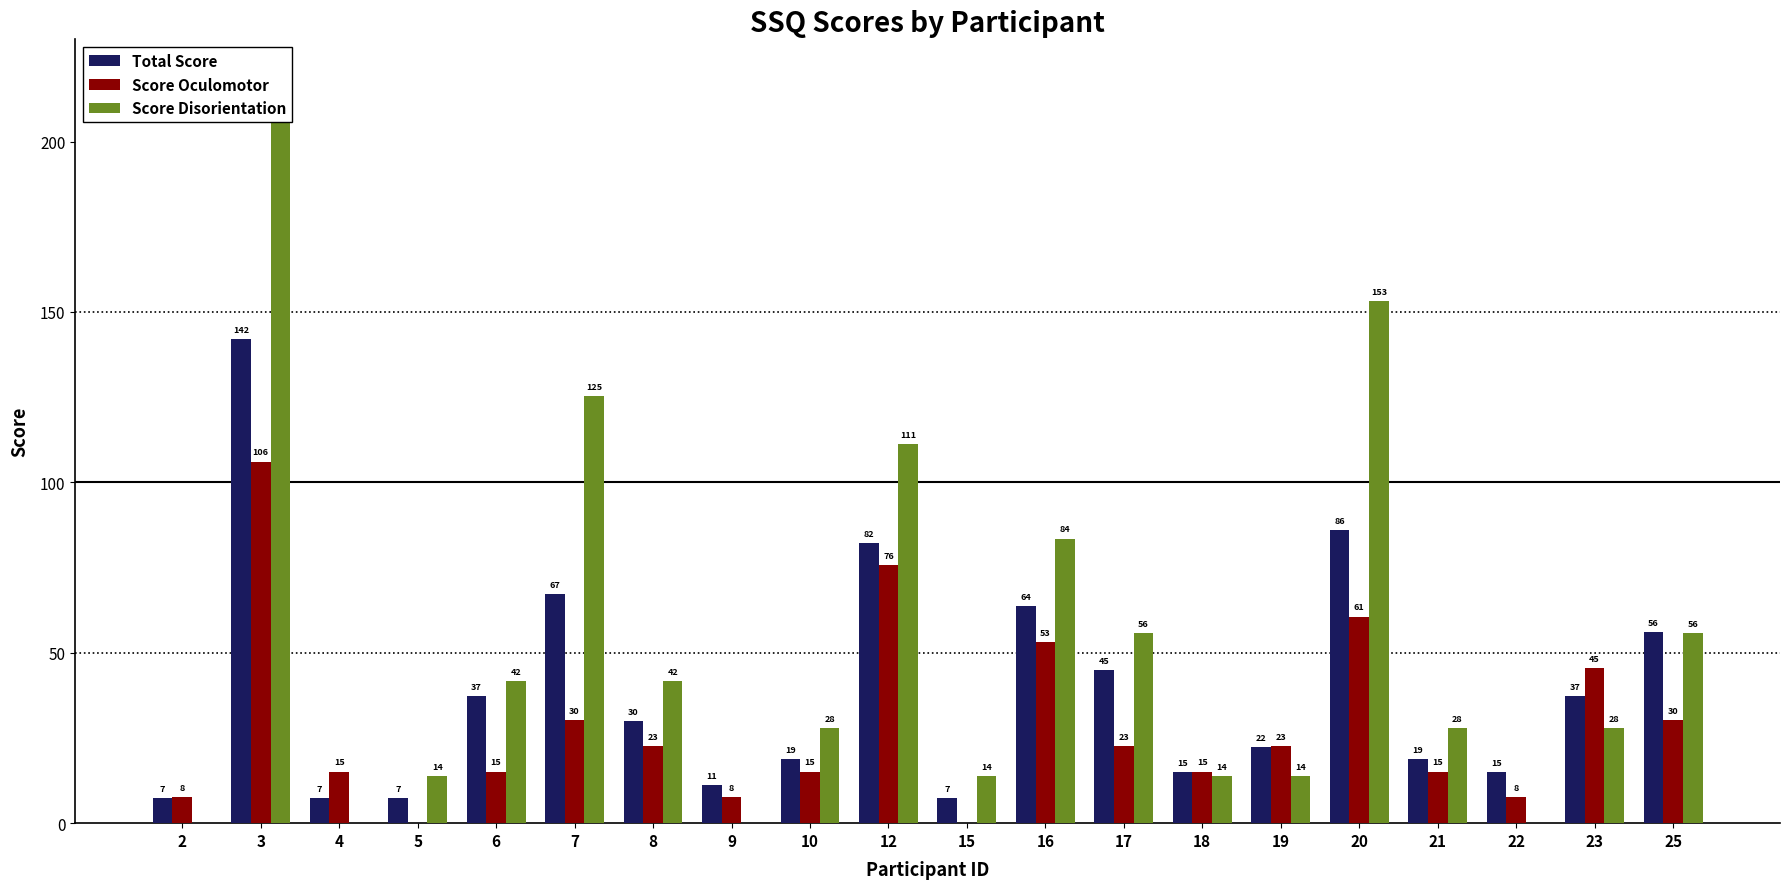

How many bars are there in total?

60